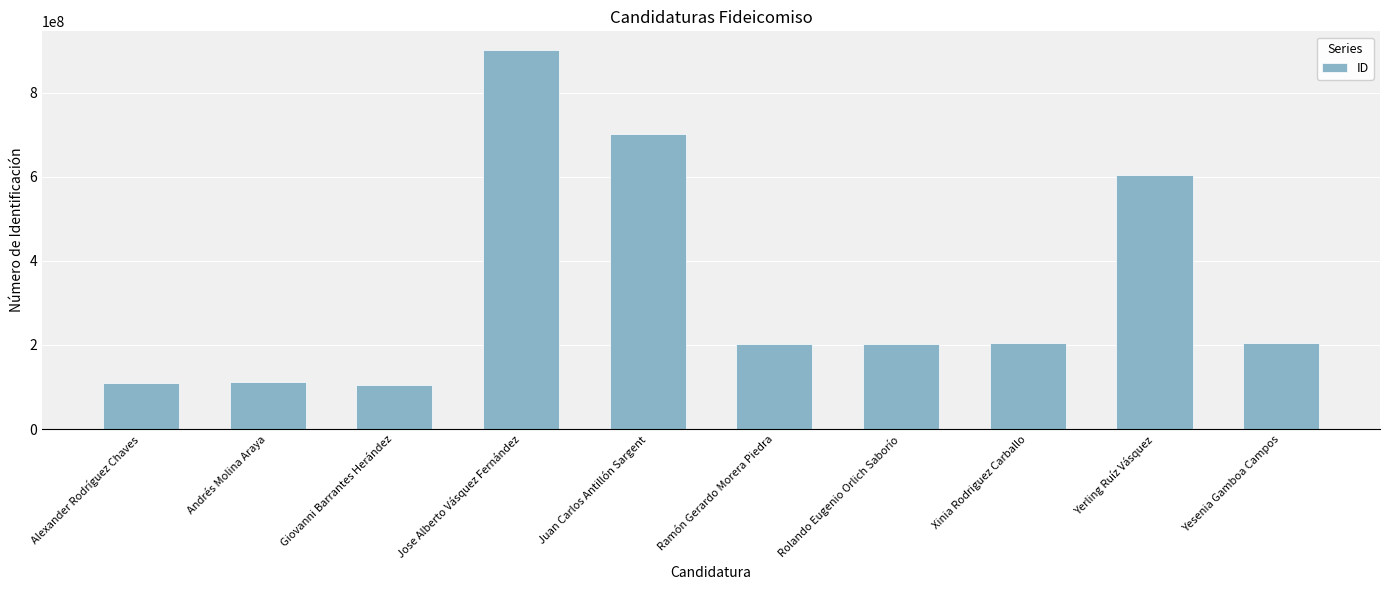

At which label is the value closest to 503140795?

Yerling Ruíz Vásquez